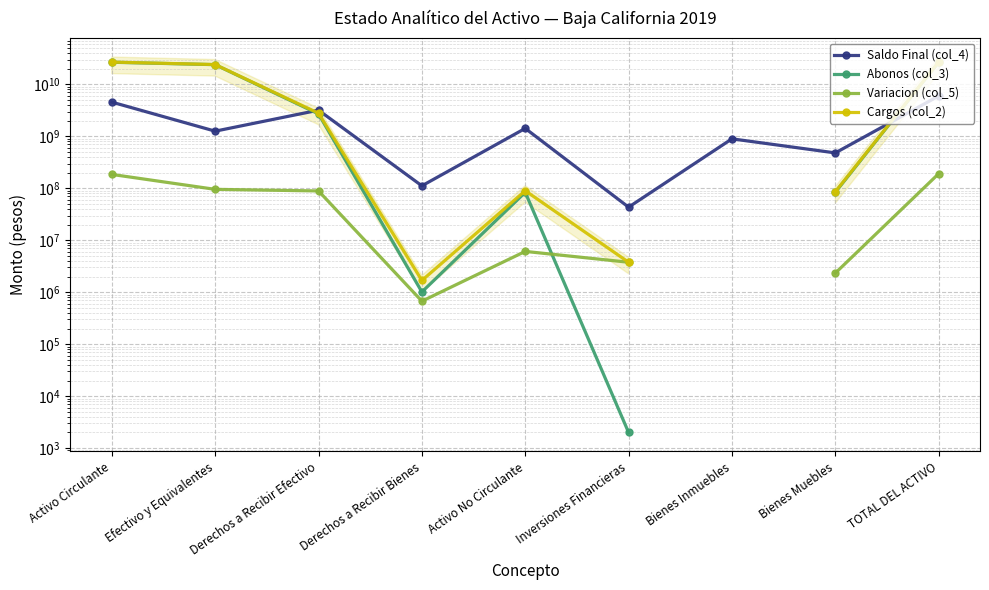

How many lines are shown in the chart?

4